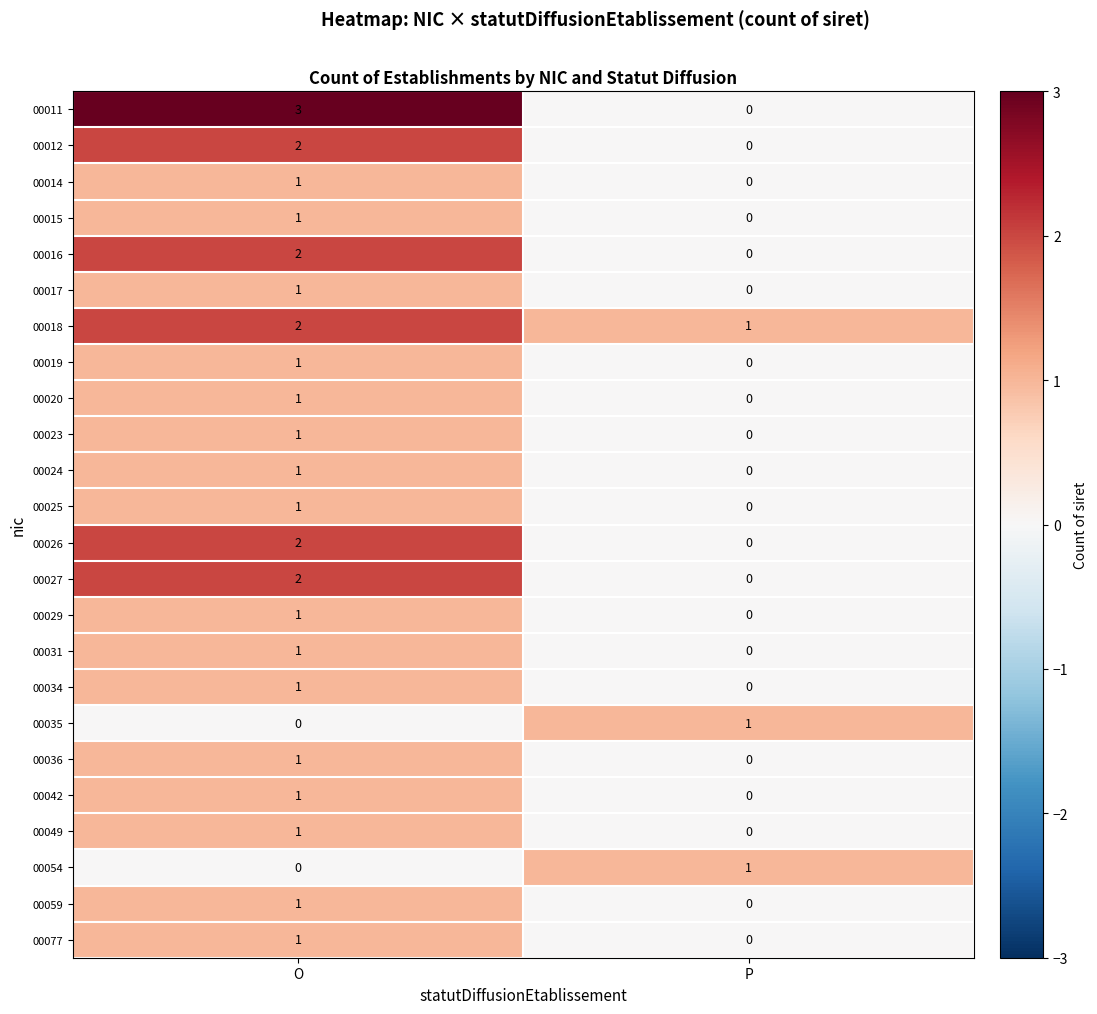

The value of 00012 at P is 1. True or false?

False